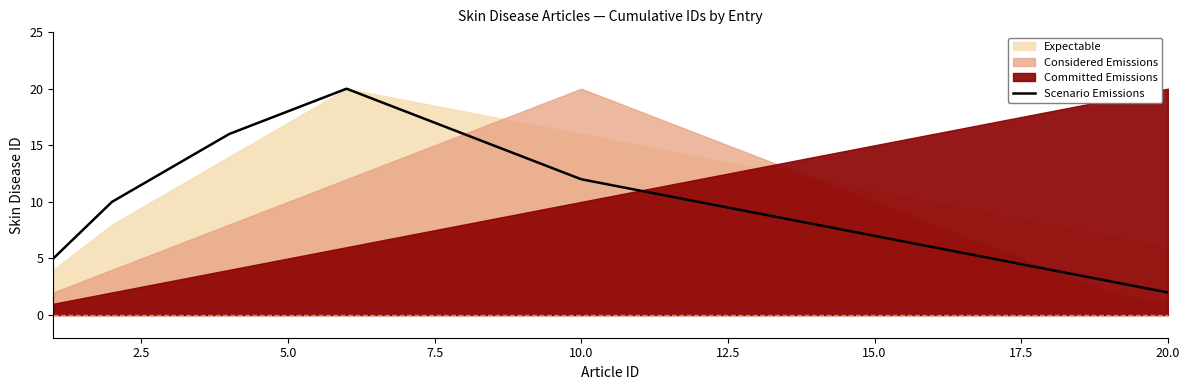

What is the maximum value shown in the chart?

20